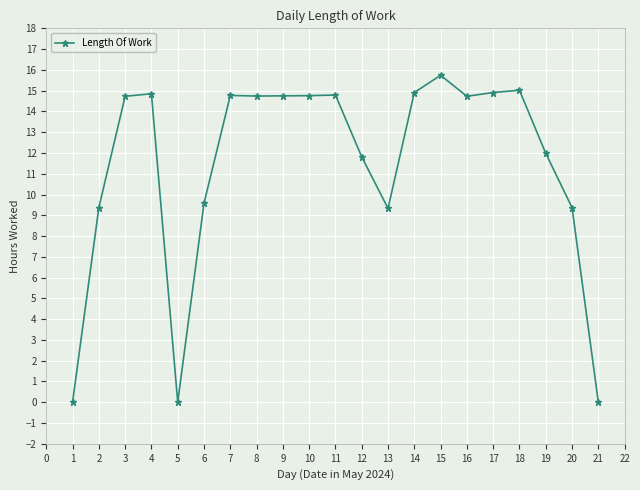

Where is the first local minimum?

5